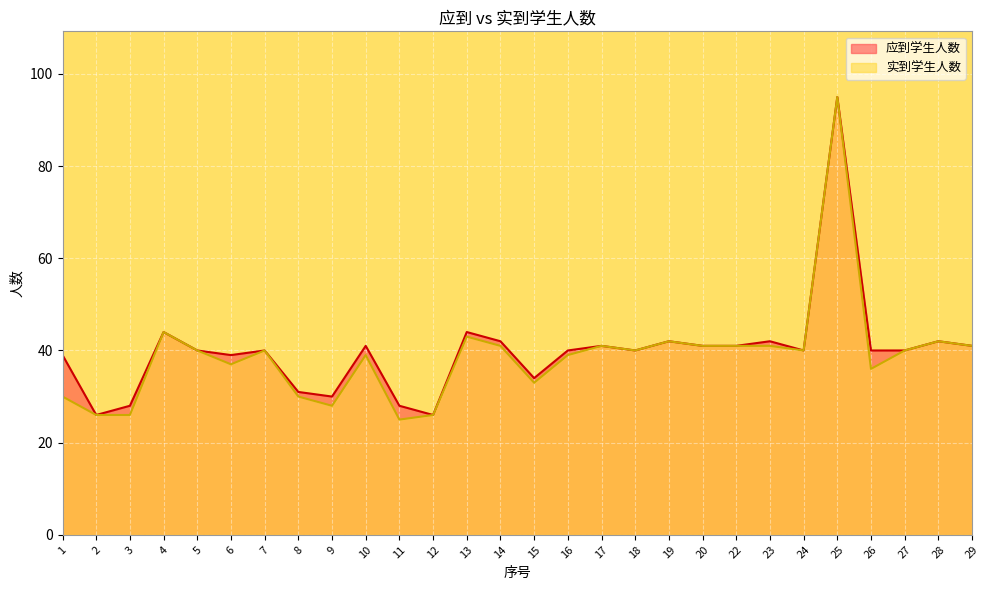

At which category does 应到学生人数 reach its first local valley?

2